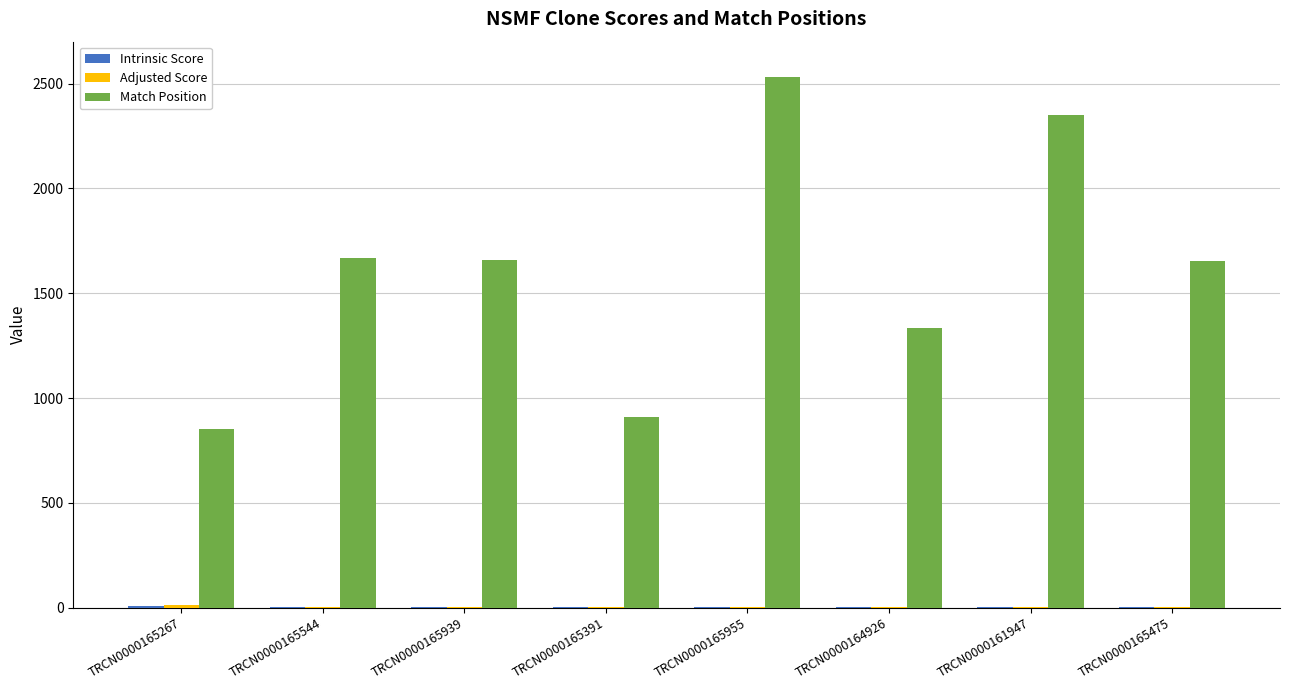

What is the sum of all Match Position values?

12963.0